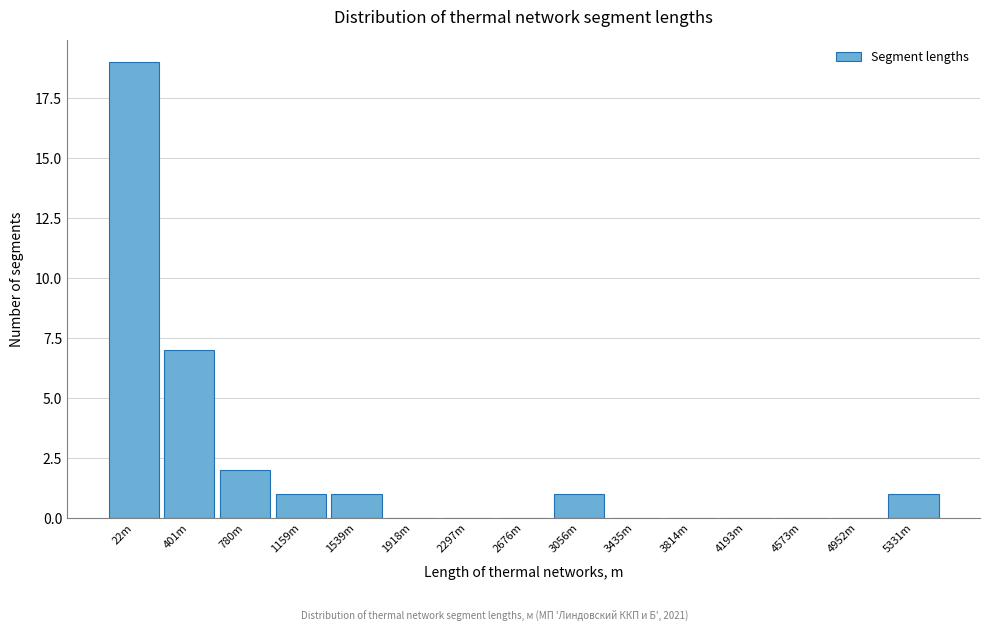

Reading left to right, what are all the values shown in this chart?

22m=19	401m=7	780m=2	1159m=1	1539m=1	1918m=0	2297m=0	2676m=0	3056m=1	3435m=0	3814m=0	4193m=0	4573m=0	4952m=0	5331m=1